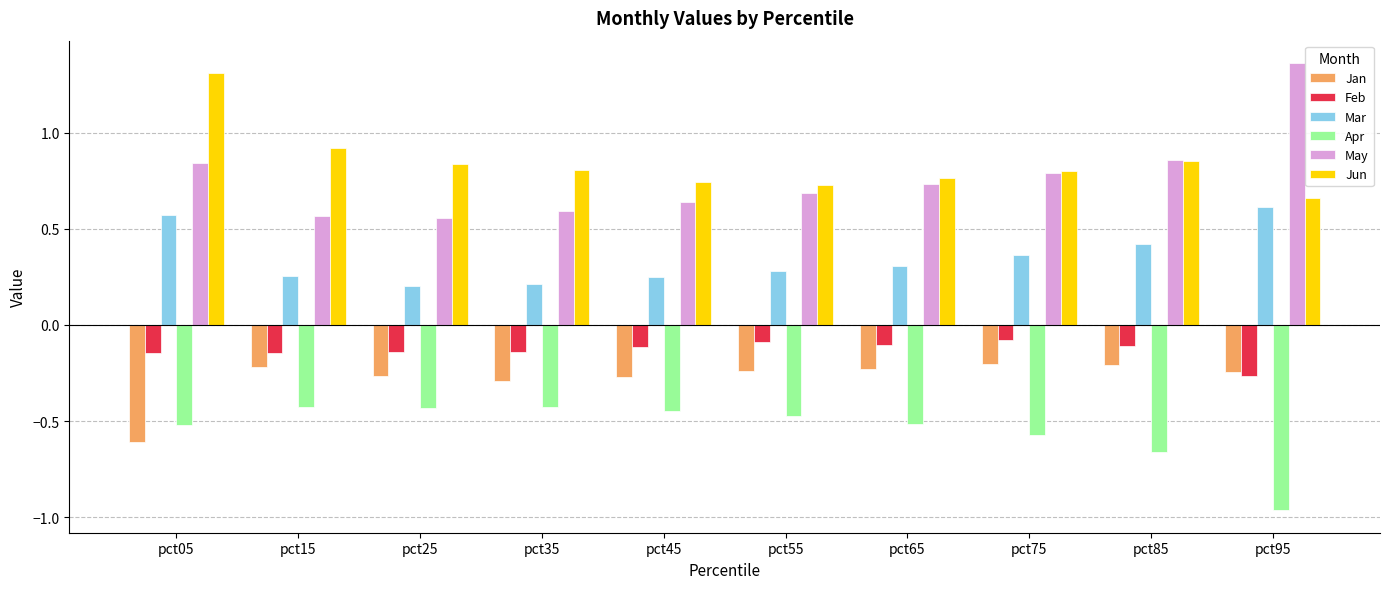

Which category has the highest value in the Jun series?

pct05